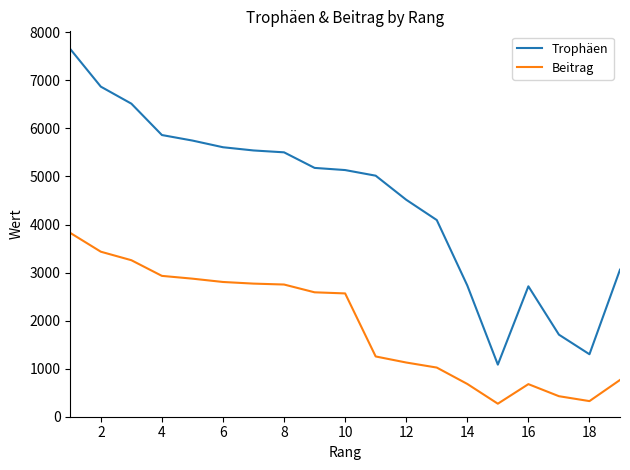

Rank the series by their average value, from highest to lowest.

Trophäen, Beitrag